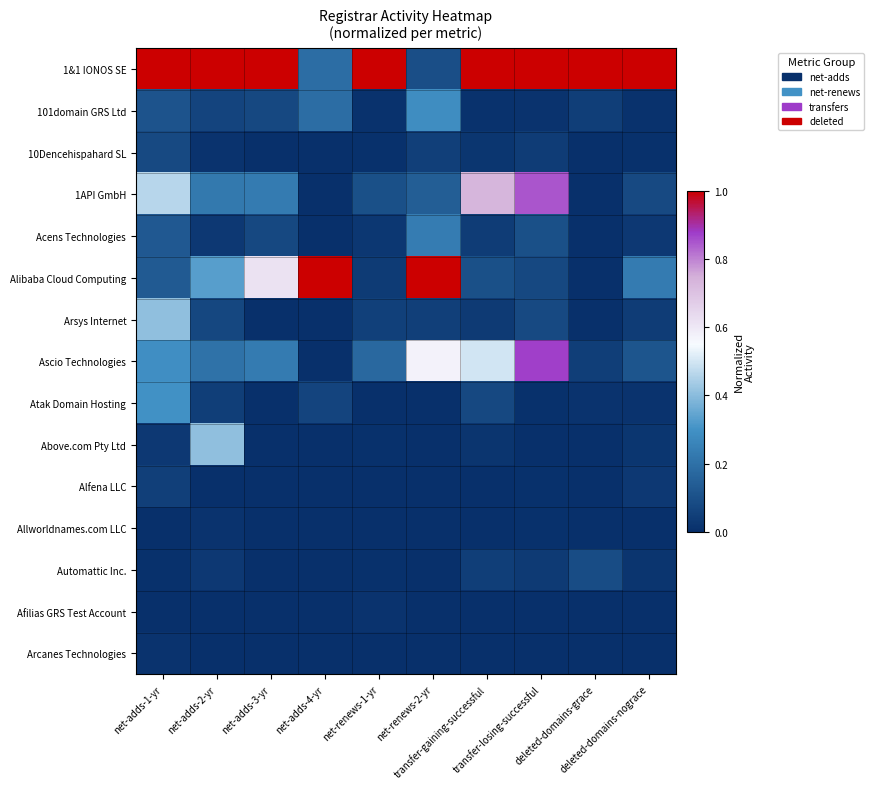

Rank the series by their maximum value, from lowest to highest.

Afilias GRS Test Account, Allworldnames.com LLC, Arcanes Technologies, Alfena LLC, 10Dencehispahard SL, Automattic Inc., Acens Technologies, 101domain GRS Ltd, Atak Domain Hosting, Above.com Pty Ltd, Arsys Internet, 1API GmbH, Ascio Technologies, 1&1 IONOS SE, Alibaba Cloud Computing